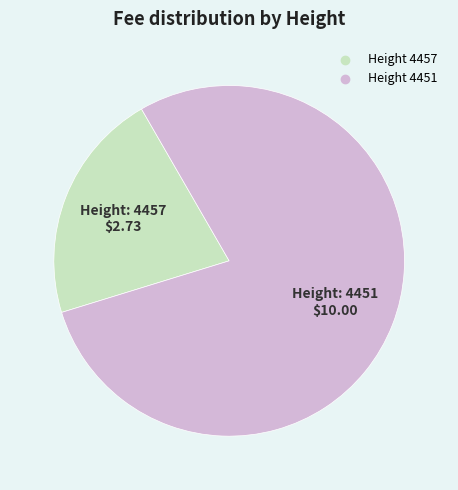

Is there any slice that represents more than half of the pie?

Yes